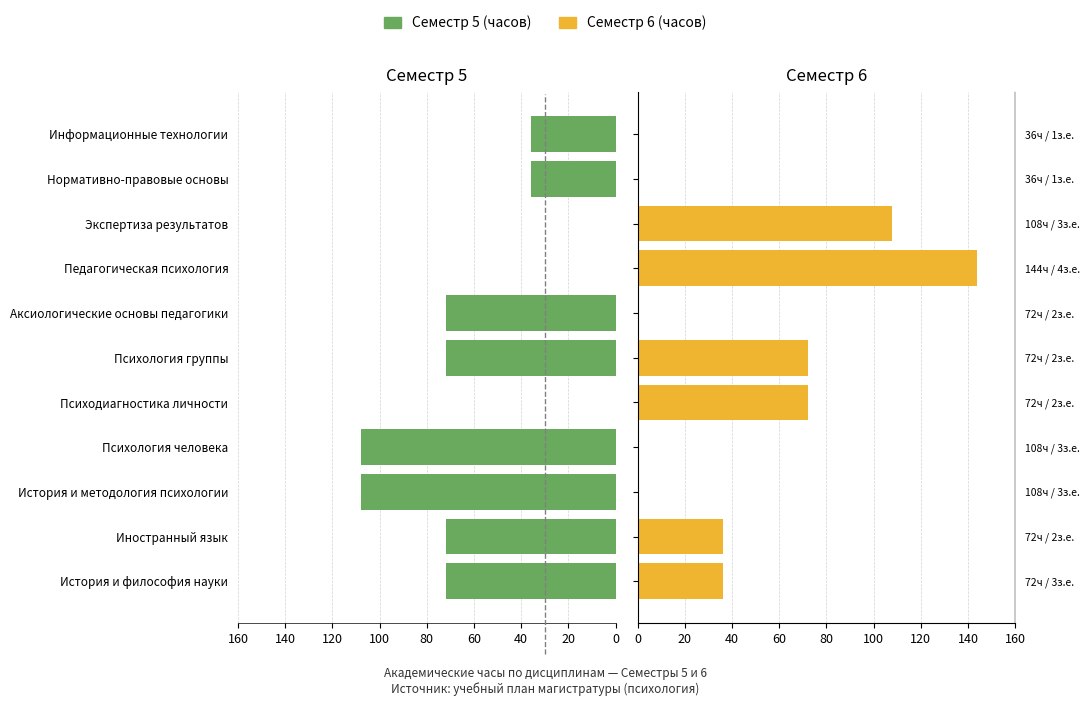

How many bars are there in each group?

2